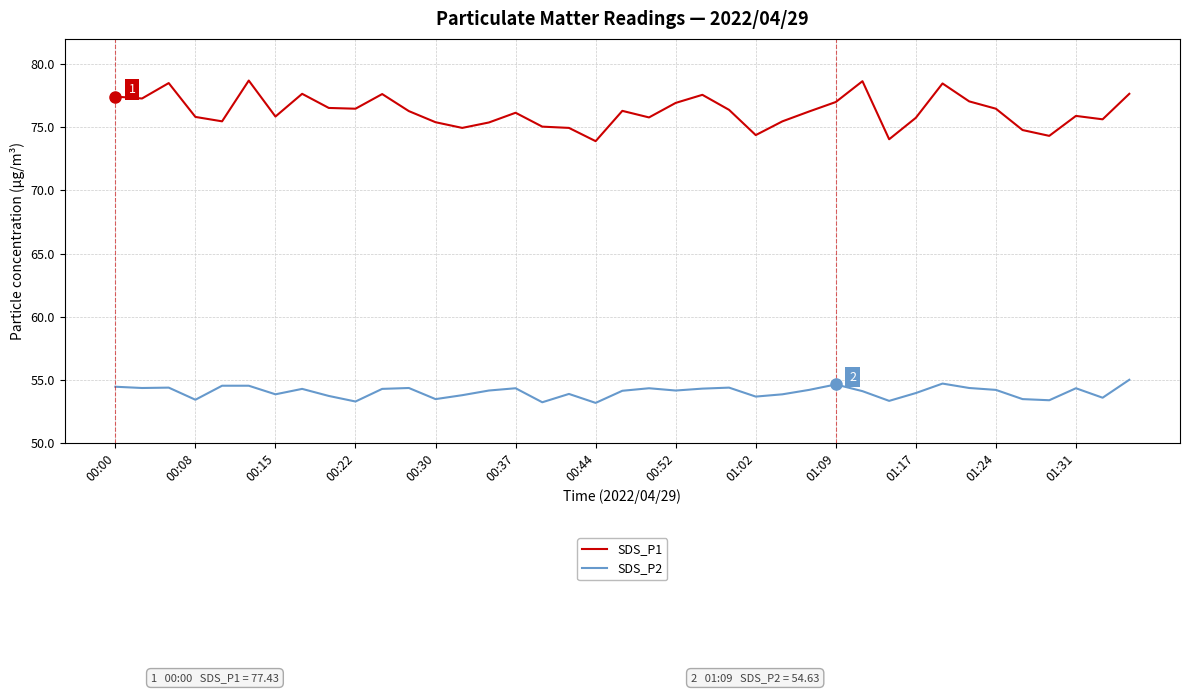

Which series has the widest spread of values?

SDS_P1